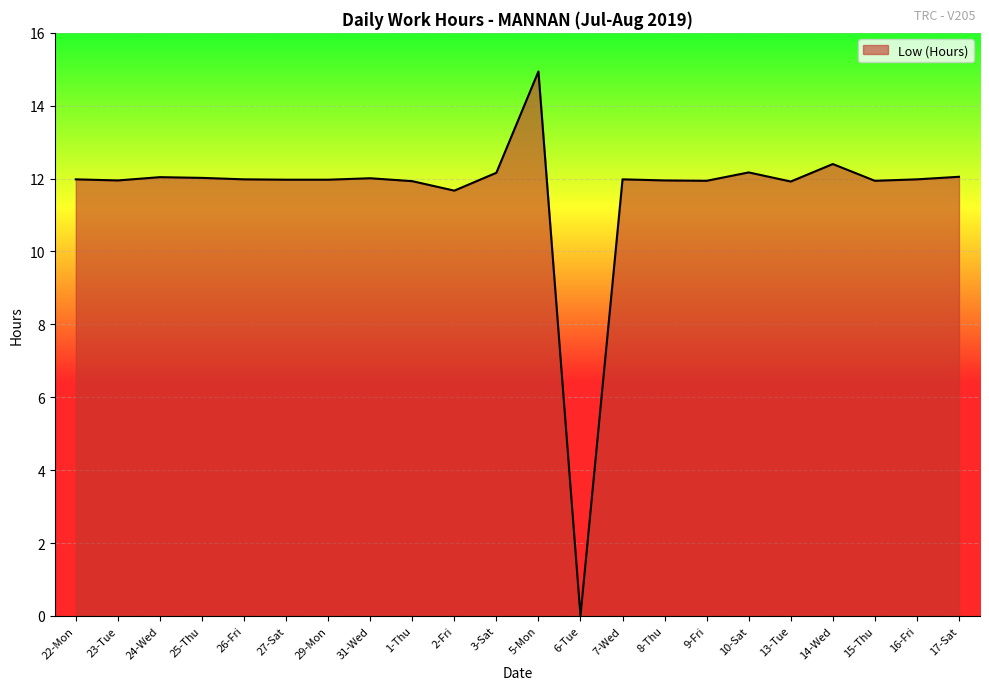

Is it true that the value at 10-Sat is 12.2?

True